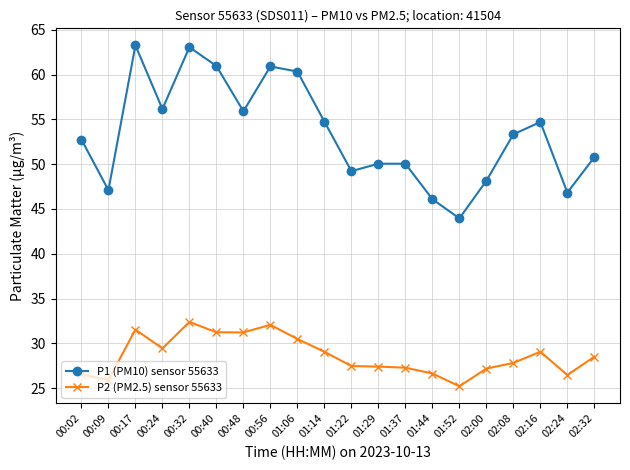

Is it true that P1 (PM10) sensor 55633 equals 46.8 at 02:24?

True